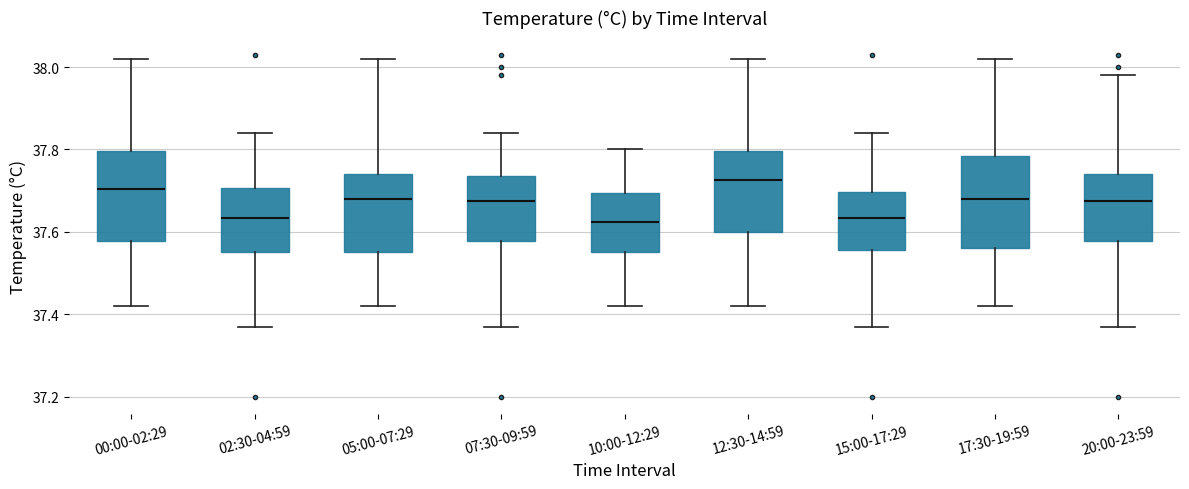

Where does the lower whisker of the box for 05:00-07:29 end on the y-axis? The values are not printed on the chart, so give them approximately, as read against the axis.

37.42